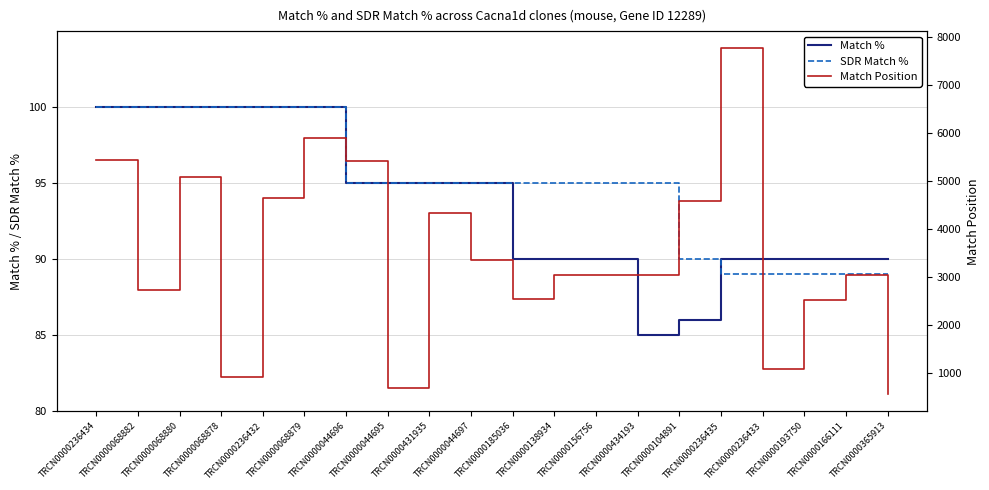

At which category is the sum across all series the highest?

TRCN0000236435